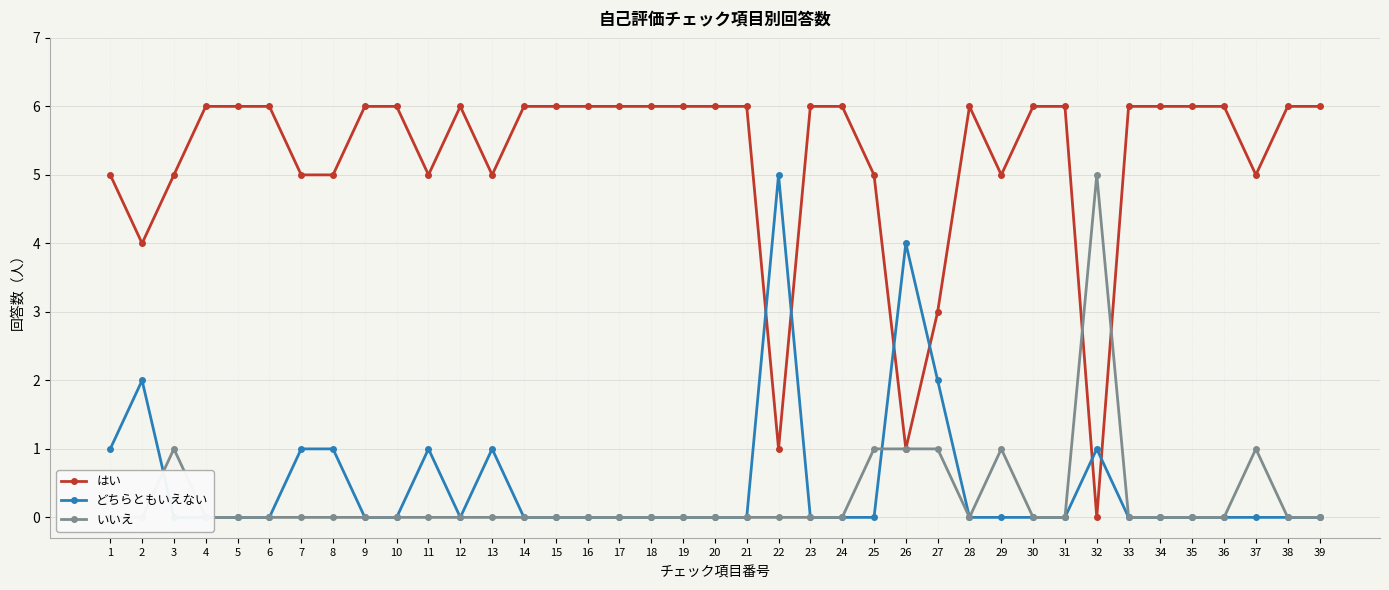

The はい series shows 2 at 11. True or false?

False